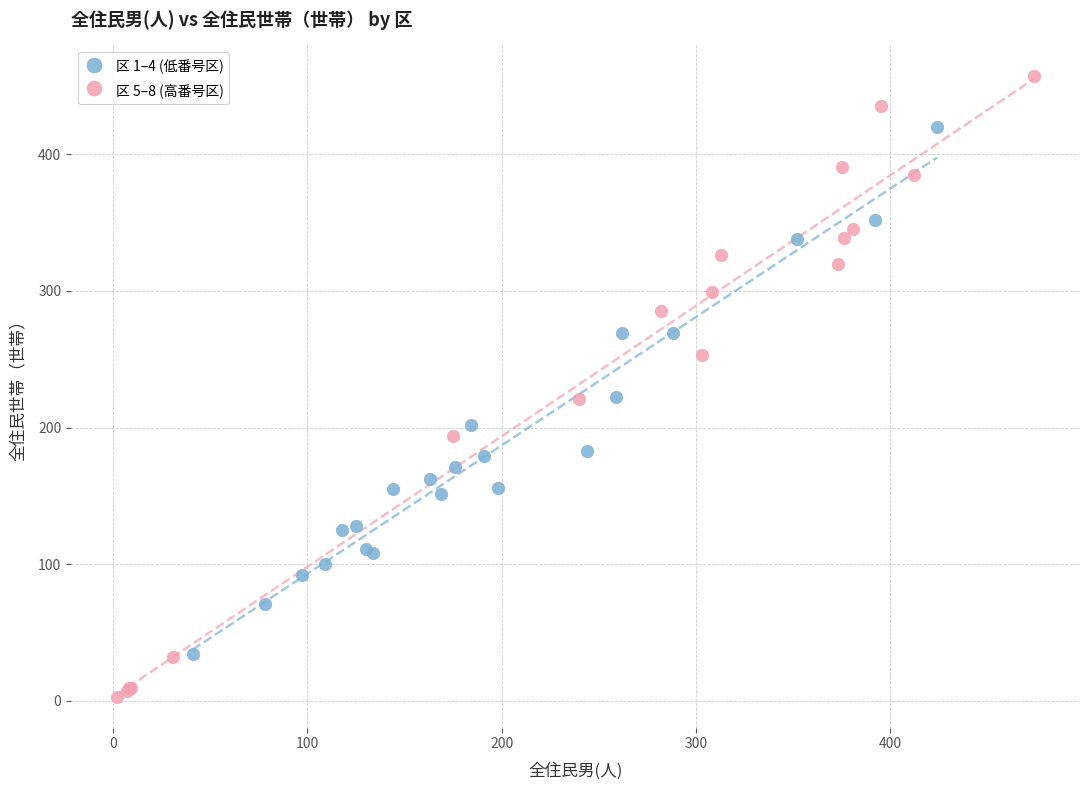

Which series reaches the maximum Y coordinate?

区 5–8 (高番号区)